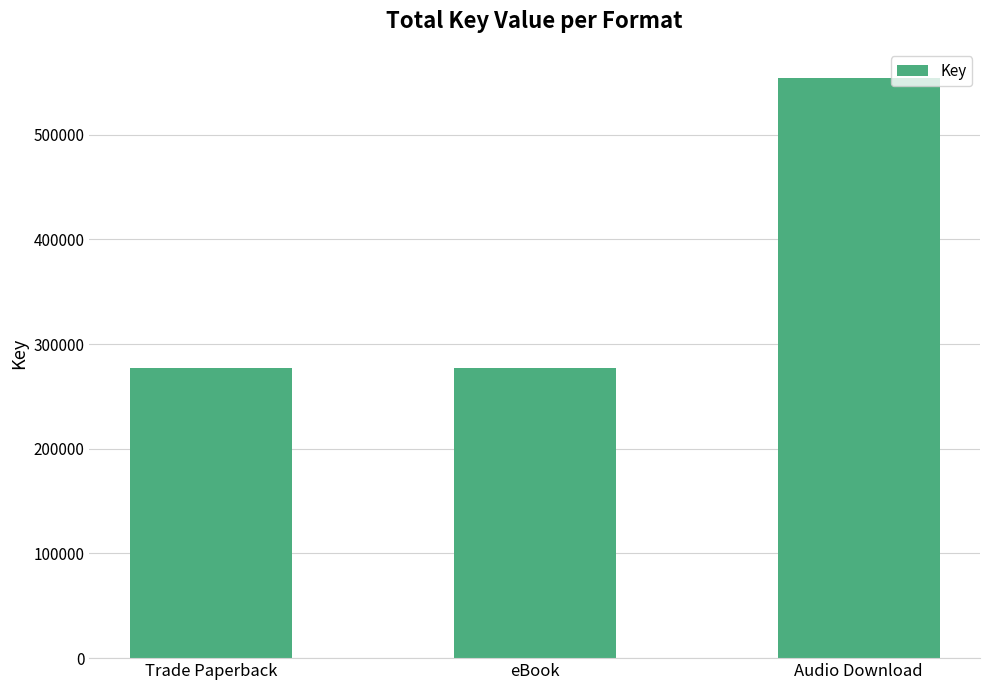

True or false: the data shows 157738 at eBook.

False